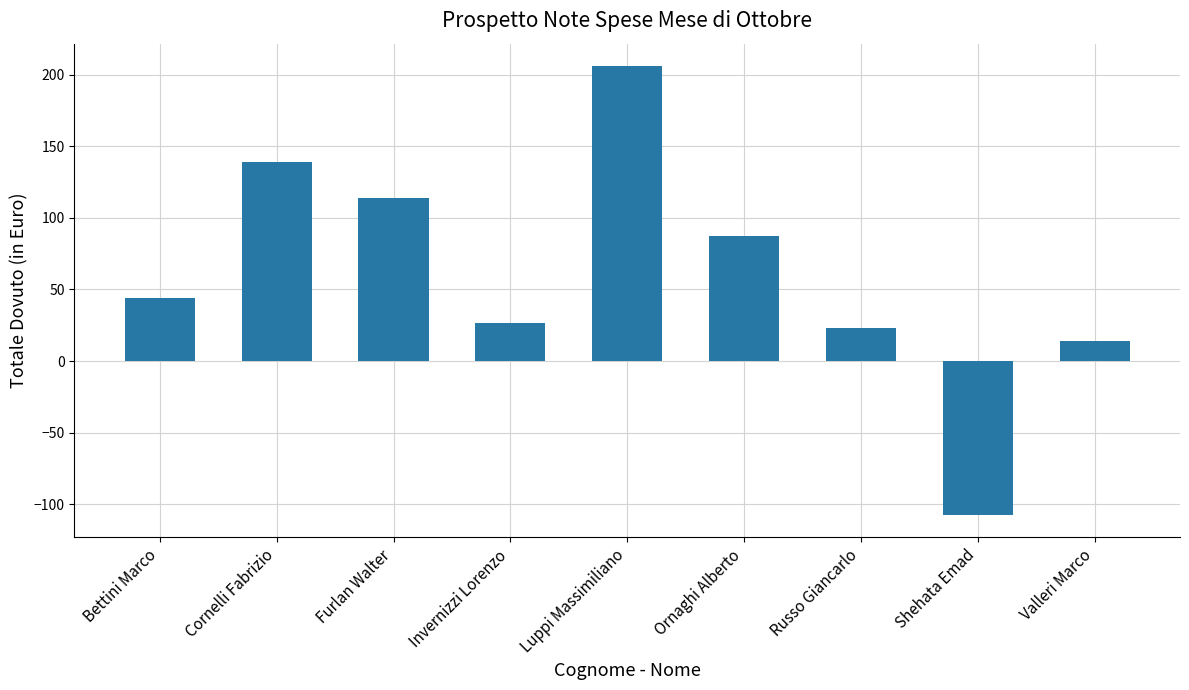

What is the maximum value shown in the chart?

205.9